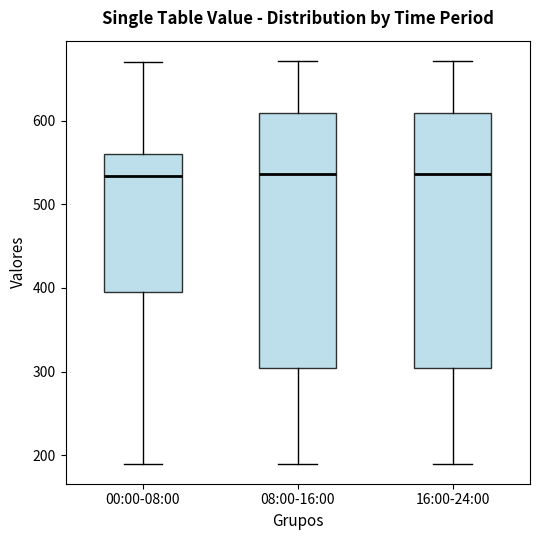

Reading left to right, read every box against the y-axis: the position of its median line, the range the box covers, and the ends of its whiskers. The values are not printed on the chart, so give them approximately, as read against the axis.

00:00-08:00: median 530, box 400 to 560, whiskers 190 to 670
08:00-16:00: median 540, box 300 to 610, whiskers 190 to 670
16:00-24:00: median 540, box 300 to 610, whiskers 190 to 670